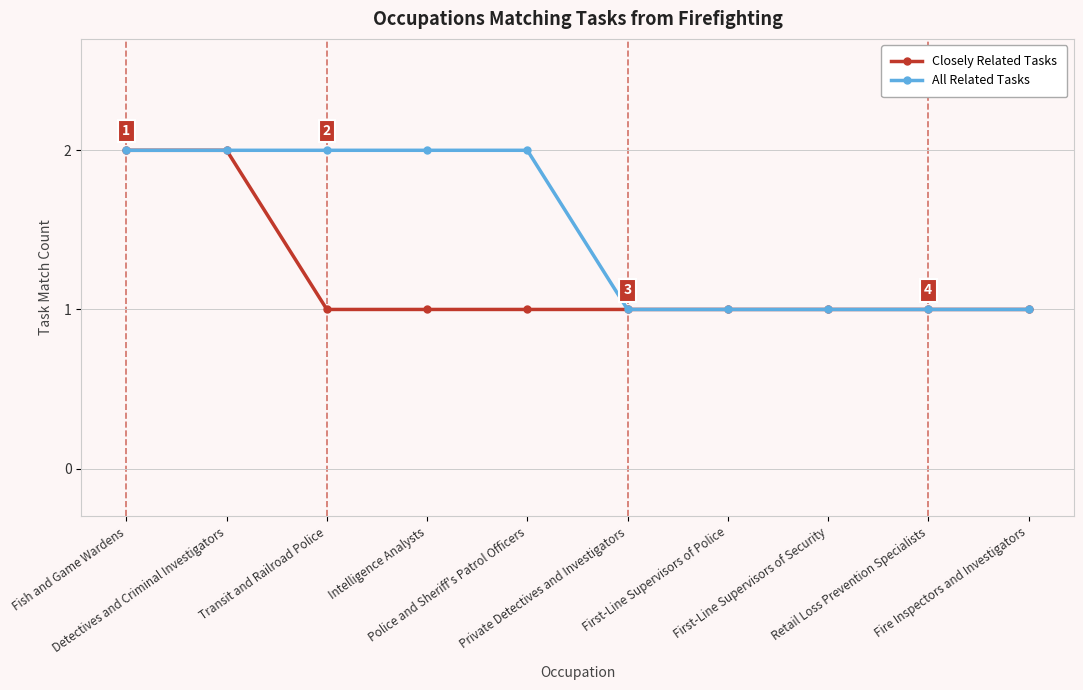

List the series in order of their overall mean, lowest first.

Closely Related Tasks, All Related Tasks